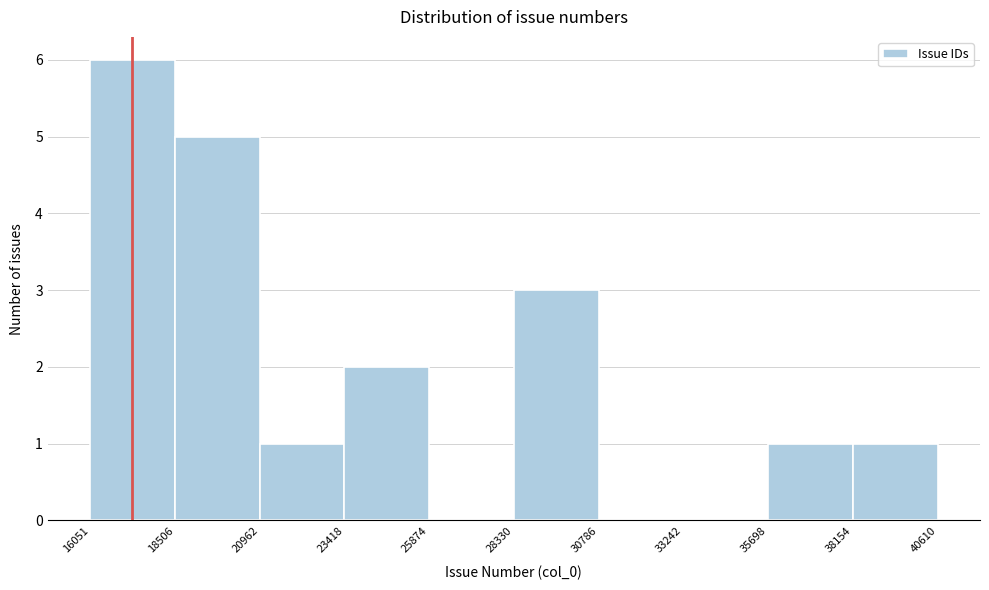

Reading left to right, transcribe this chart: for each bar, give the range it covers on the x-axis and its height. The values are not printed on the chart, so give them approximately, as read against the axis.

16051 to 18506: 6
18506 to 20962: 5
20962 to 23418: 1
23418 to 25874: 2
25874 to 28330: 0
28330 to 30786: 3
30786 to 33242: 0
33242 to 35698: 0
35698 to 38154: 1
38154 to 40610: 1